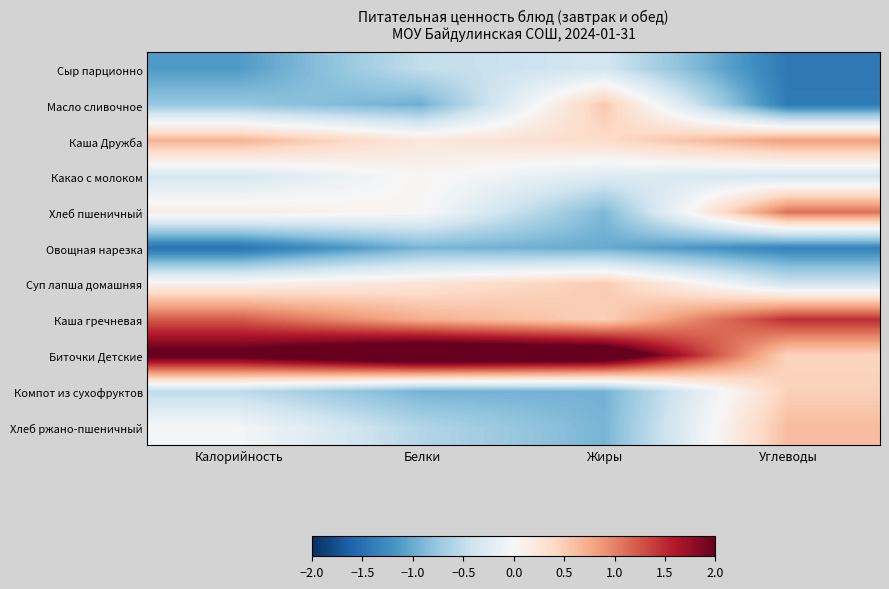

Reading left to right, transcribe all the data shown in this chart.

Сыр парционно: Калорийность=-1.1	Белки=-0.5	Жиры=-0.4	Углеводы=-1.4
Масло сливочное: Калорийность=-0.8	Белки=-1.0	Жиры=0.5	Углеводы=-1.4
Каша Дружба: Калорийность=0.7	Белки=0.2	Жиры=0.4	Углеводы=0.8
Какао с молоком: Калорийность=-0.3	Белки=0.0	Жиры=-0.3	Углеводы=-0.4
Хлеб пшеничный: Калорийность=0.1	Белки=0.0	Жиры=-0.9	Углеводы=1.1
Овощная нарезка: Калорийность=-1.5	Белки=-0.9	Жиры=-1.0	Углеводы=-1.3
Суп лапша домашняя: Калорийность=0.1	Белки=0.3	Жиры=0.5	Углеводы=-0.4
Каша гречневая: Калорийность=1.2	Белки=0.7	Жиры=0.5	Углеводы=1.5
Биточки Детские: Калорийность=2.1	Белки=2.7	Жиры=2.5	Углеводы=0.4
Компот из сухофруктов: Калорийность=-0.5	Белки=-0.9	Жиры=-0.9	Углеводы=0.5
Хлеб ржано-пшеничный: Калорийность=-0.0	Белки=-0.6	Жиры=-0.9	Углеводы=0.6